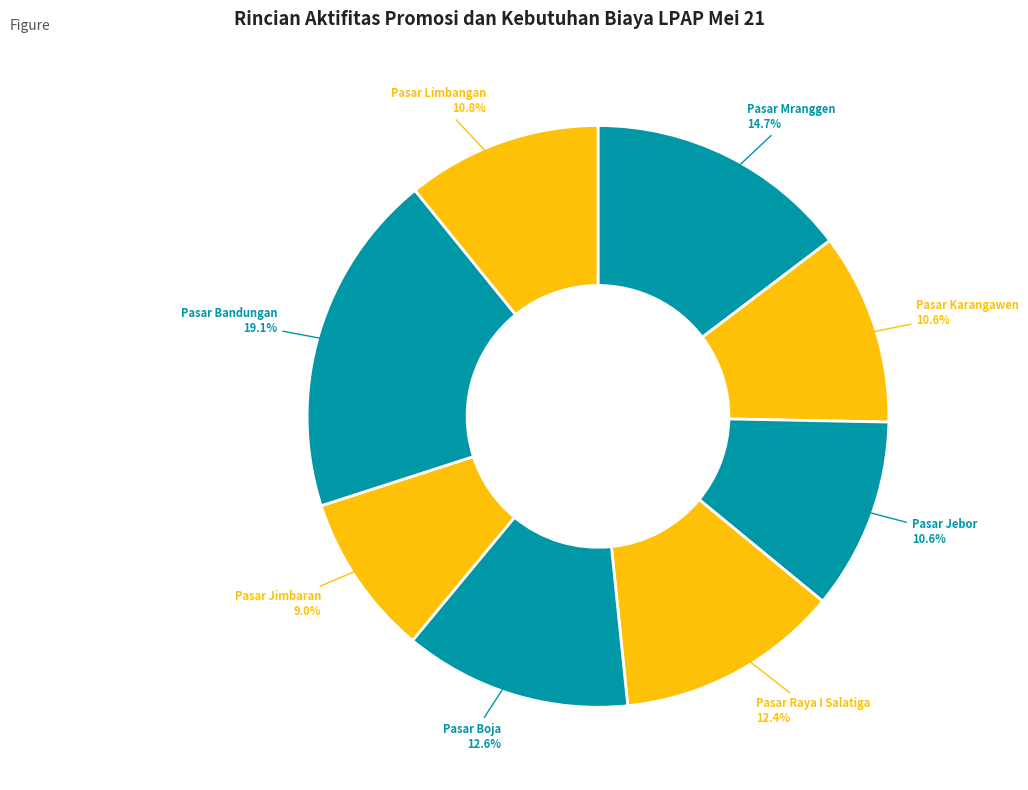

How many slices are in this pie chart?

8